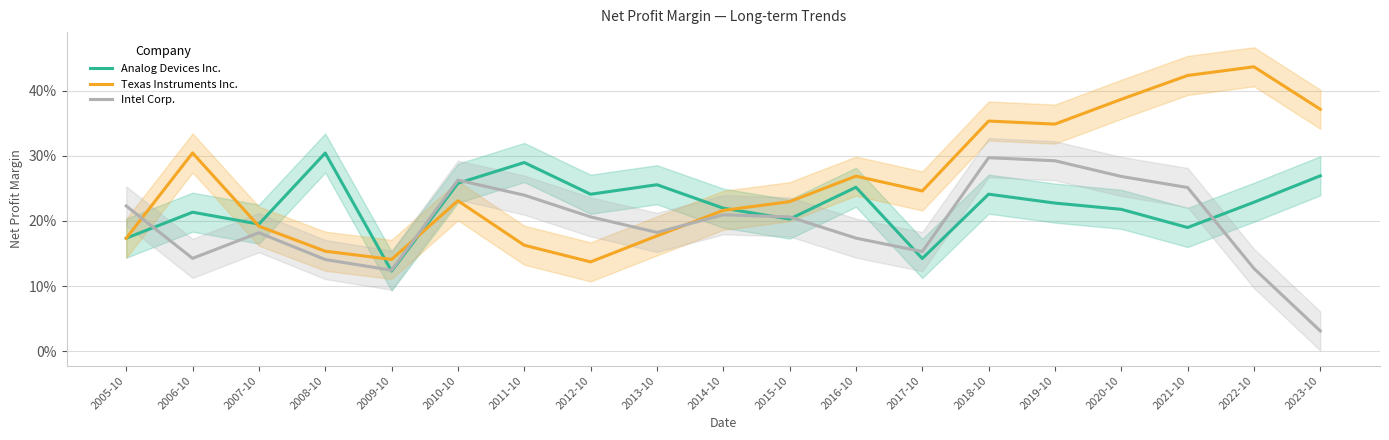

How many interior local peaks does the Intel Corp. series have?

4